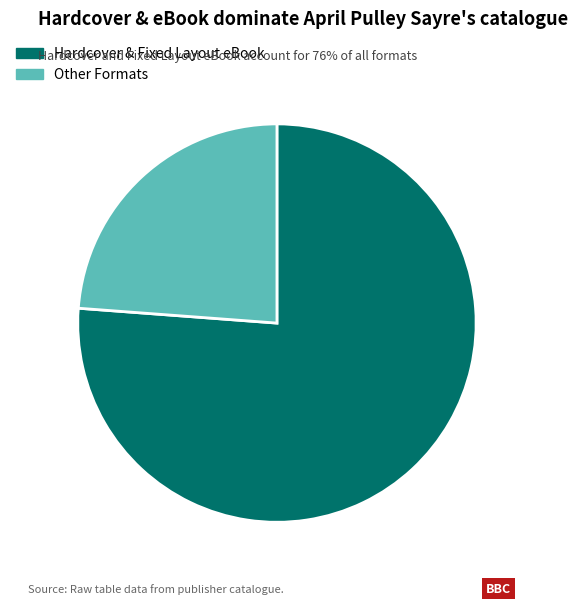

Which slice is the largest?

Hardcover & Fixed Layout eBook